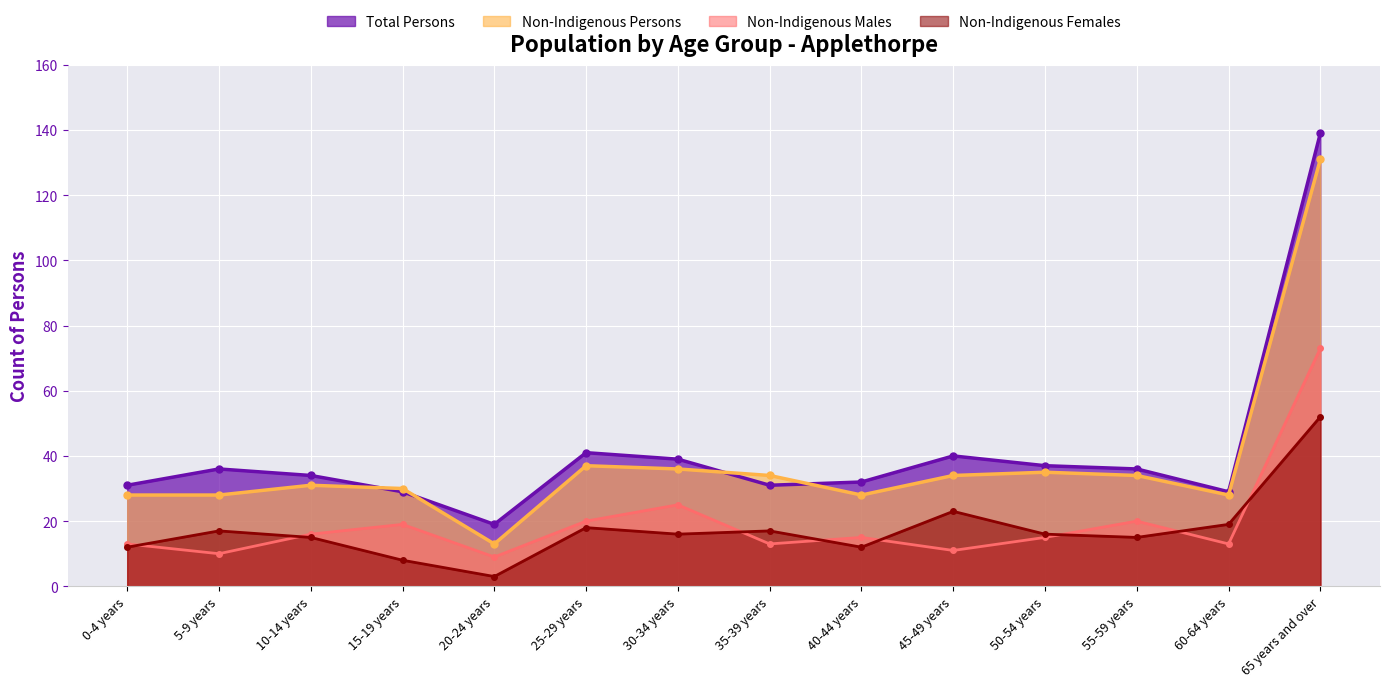

True or false: Non-Indigenous Females has a value of 17 at 35-39 years.

True